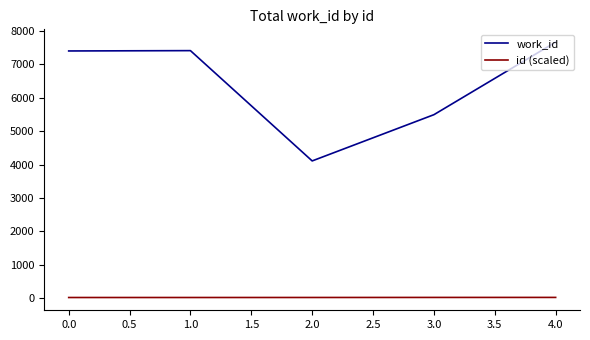

What is the highest value of the work_id series?

7665.0